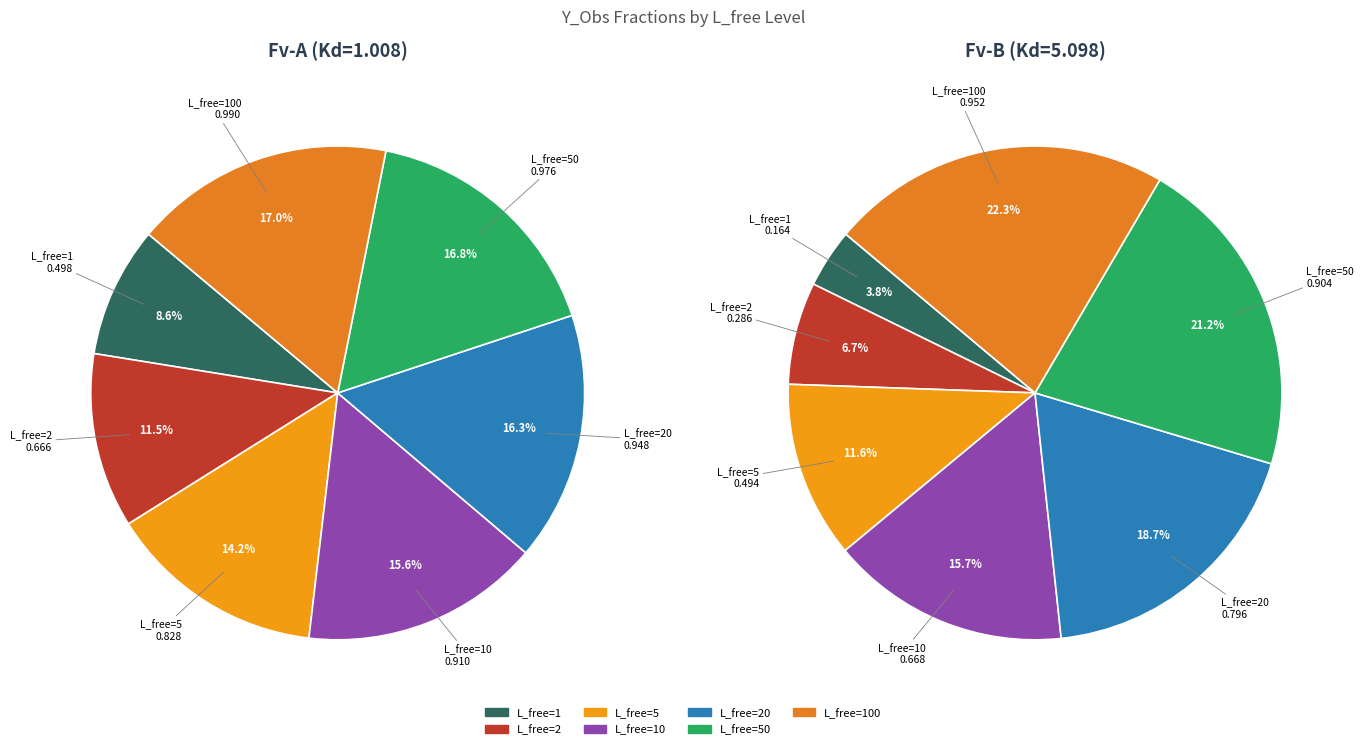

To the nearest percent, what is the combined percentage of L_free=1 and L_free=10?

24%